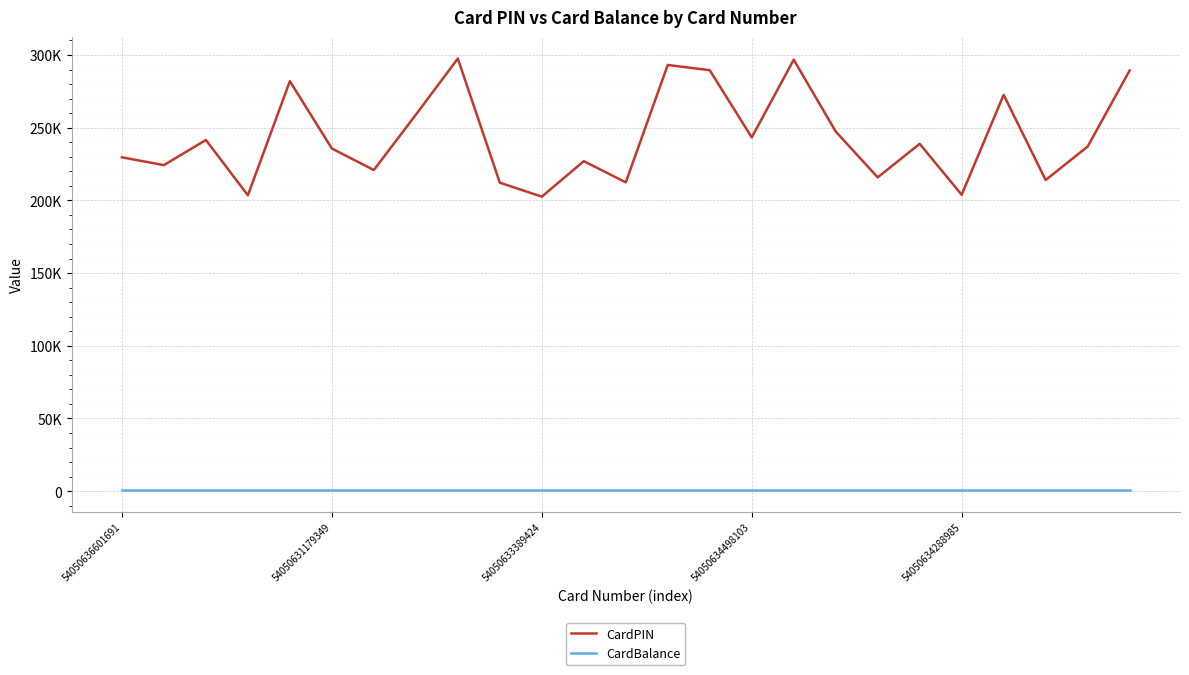

Where is CardPIN nearest to the value 250060?

17